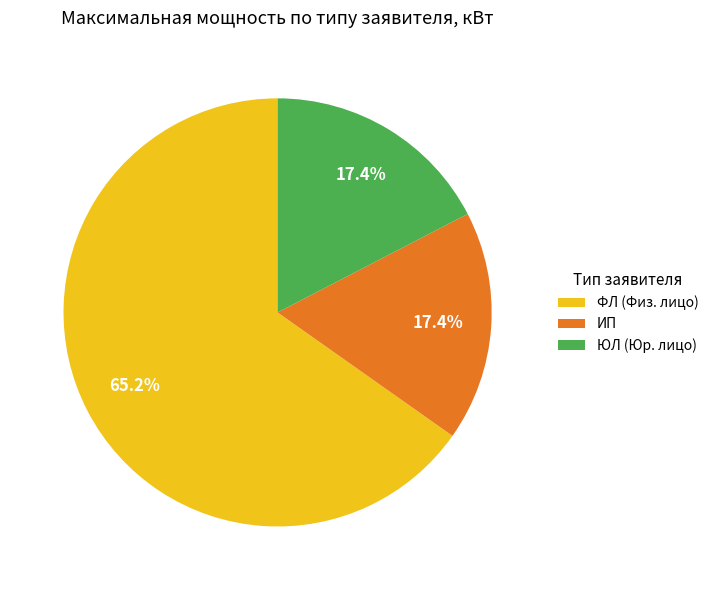

To the nearest percent, what is the difference between the largest and smallest slice percentages?

48%